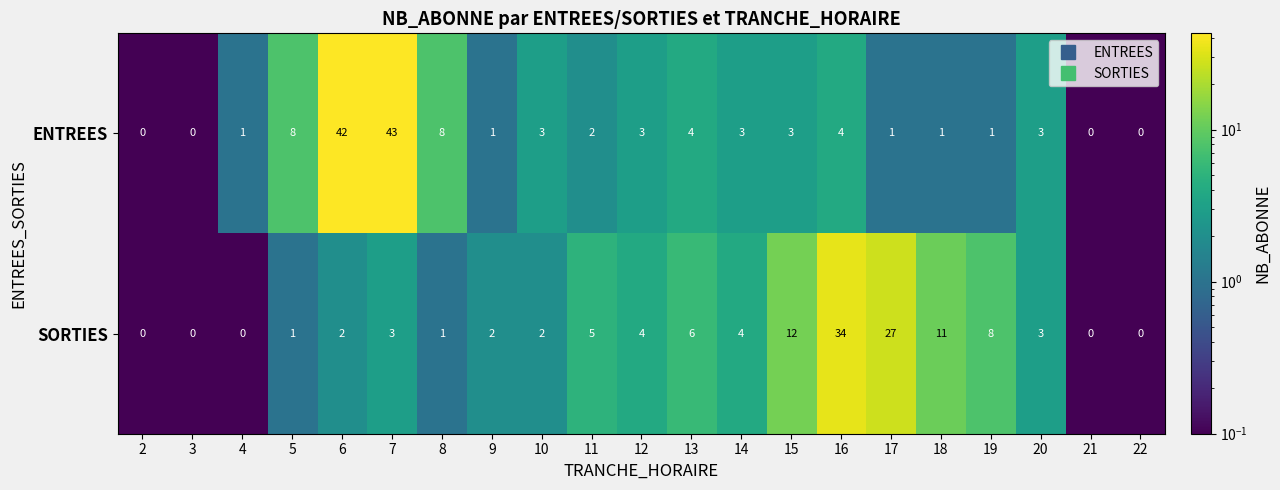

Is the value of SORTIES at 7 greater than the value of ENTREES at 2?

Yes